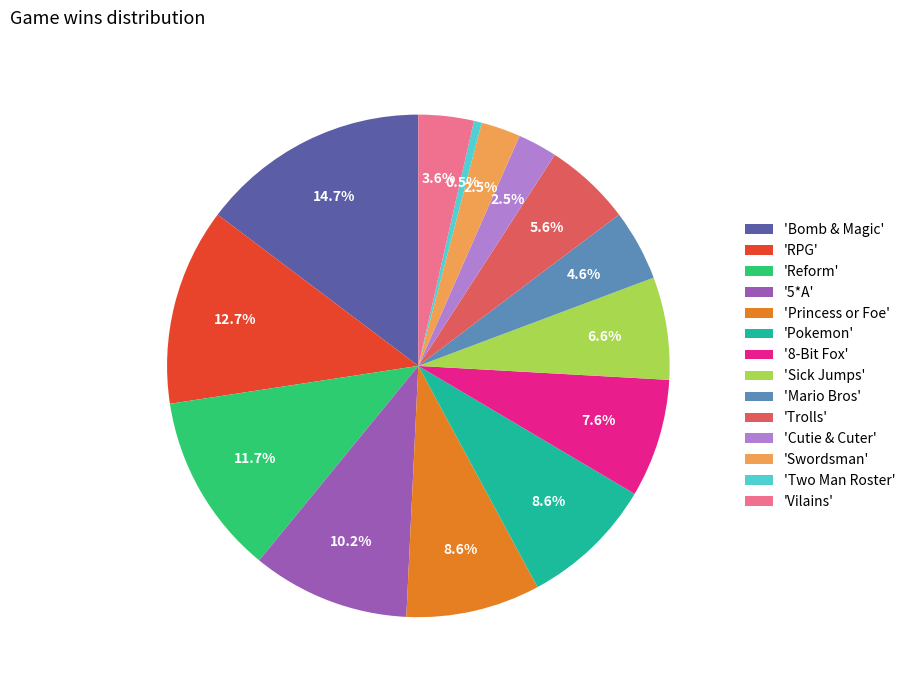

What is the smallest slice in the pie chart?

'Two Man Roster'